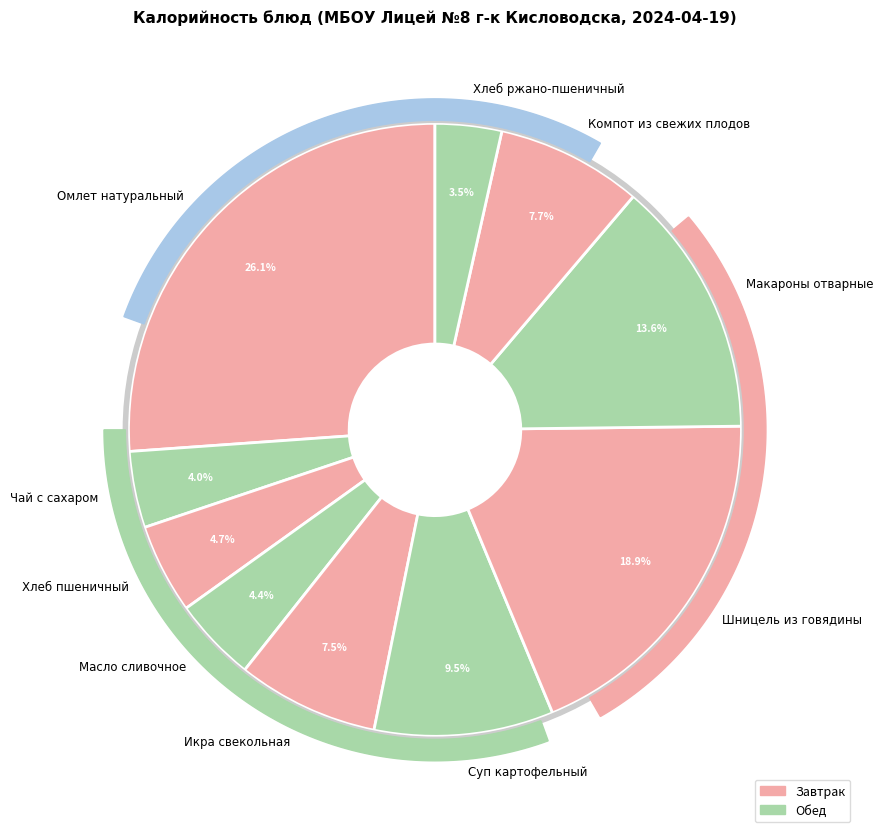

Is Компот из свежих плодов the majority of the pie?

No